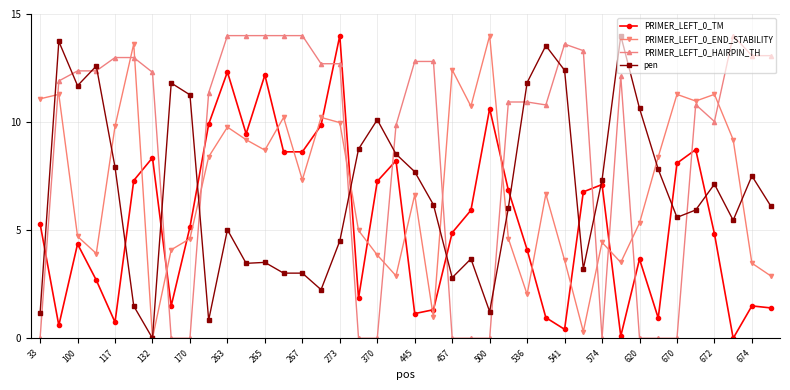

Which series has the largest total across all categories?

PRIMER_LEFT_0_HAIRPIN_TH